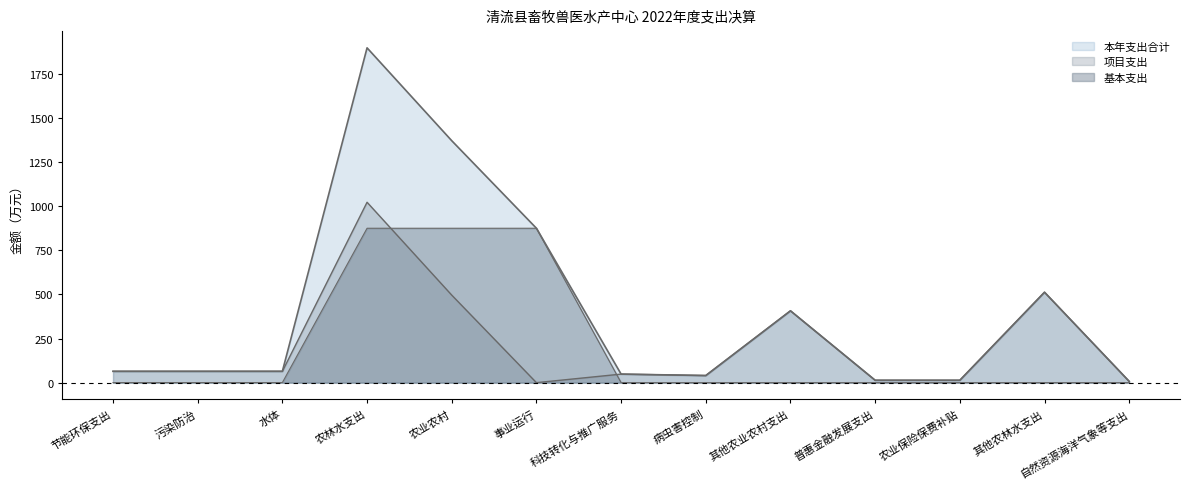

Is the value of 基本支出 at 农业农村 greater than the value of 本年支出合计 at 科技转化与推广服务?

Yes